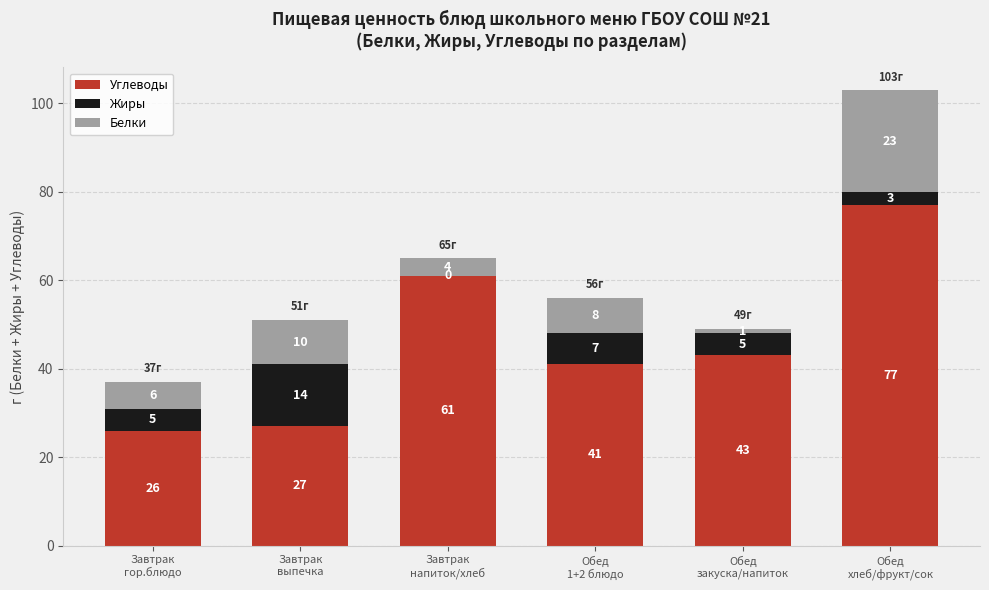

What is the sum of all Углеводы values?

275